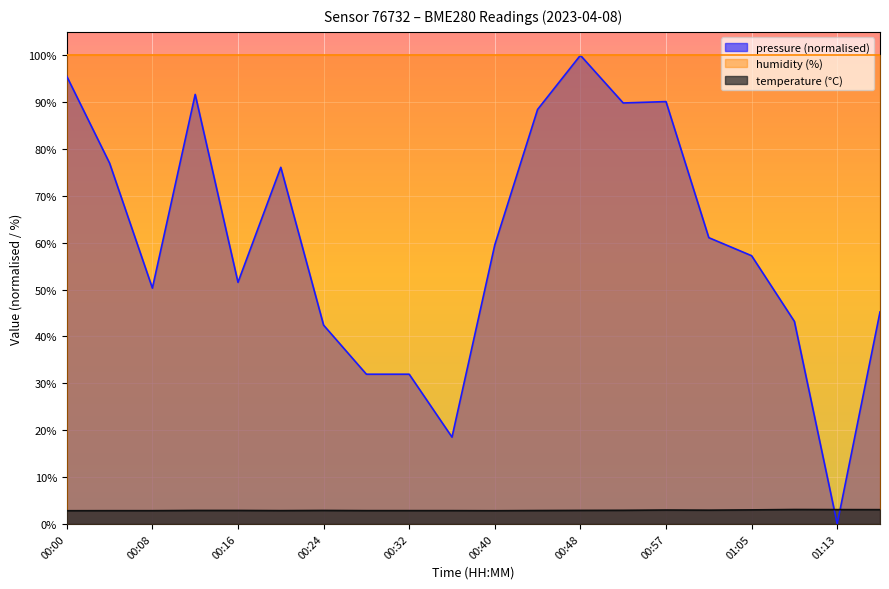

Does the chart display data point markers on the line(s)?

No